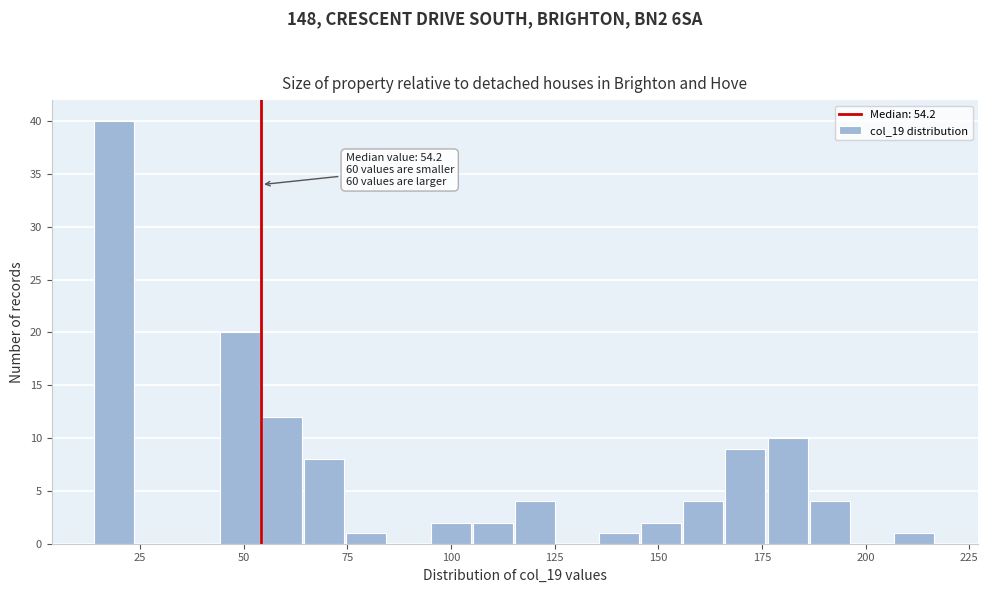

Around what value on the x-axis is the tallest bar? Give the approximate position of its centre, as read against the axis.

20